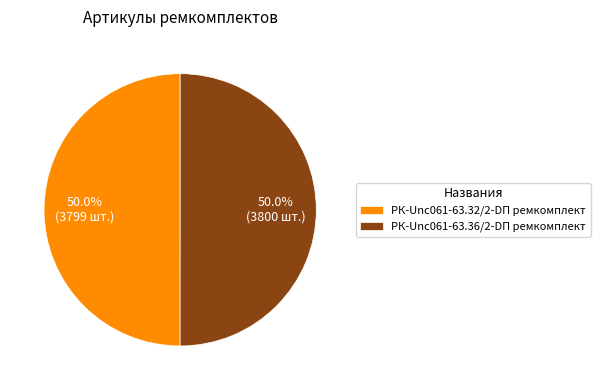

Is the sum of РК-Unc061-63.36/2-DП ремкомплект and РК-Unc061-63.32/2-DП ремкомплект greater than half?

Yes